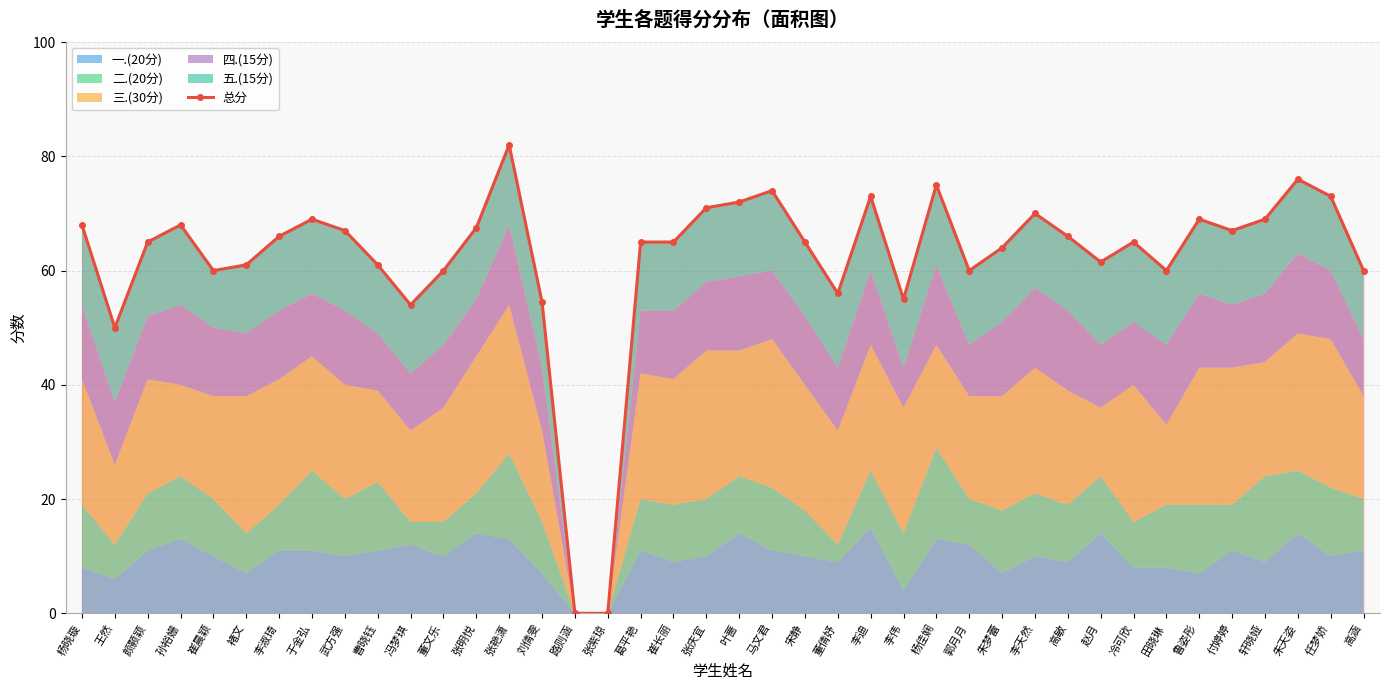

At which category does the data reach its first local valley?

王然